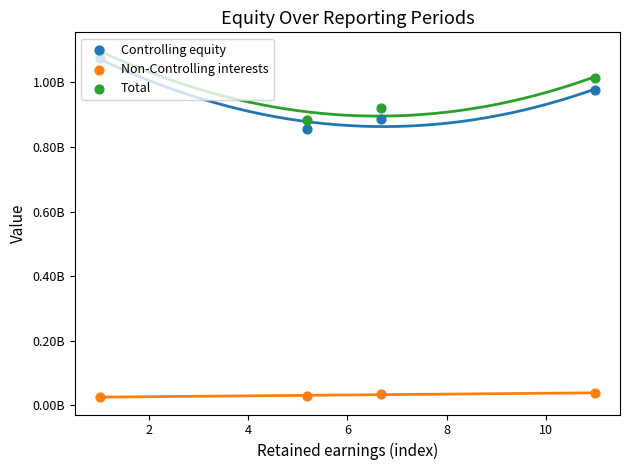

What are all the series names shown in the legend?

Controlling equity, Non-Controlling interests, Total